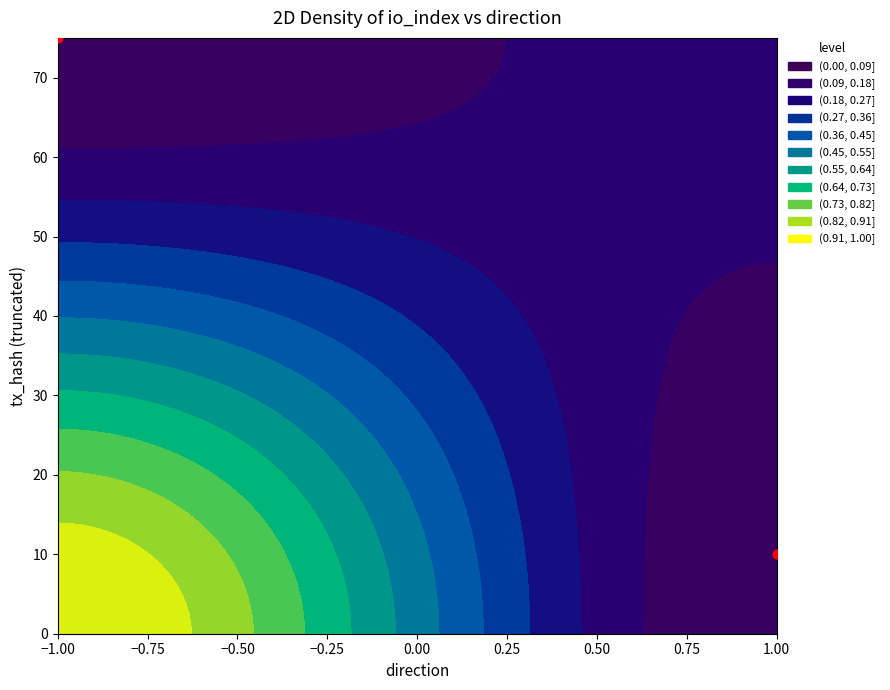

Which has a higher value, −1.00 or 1.00?

−1.00